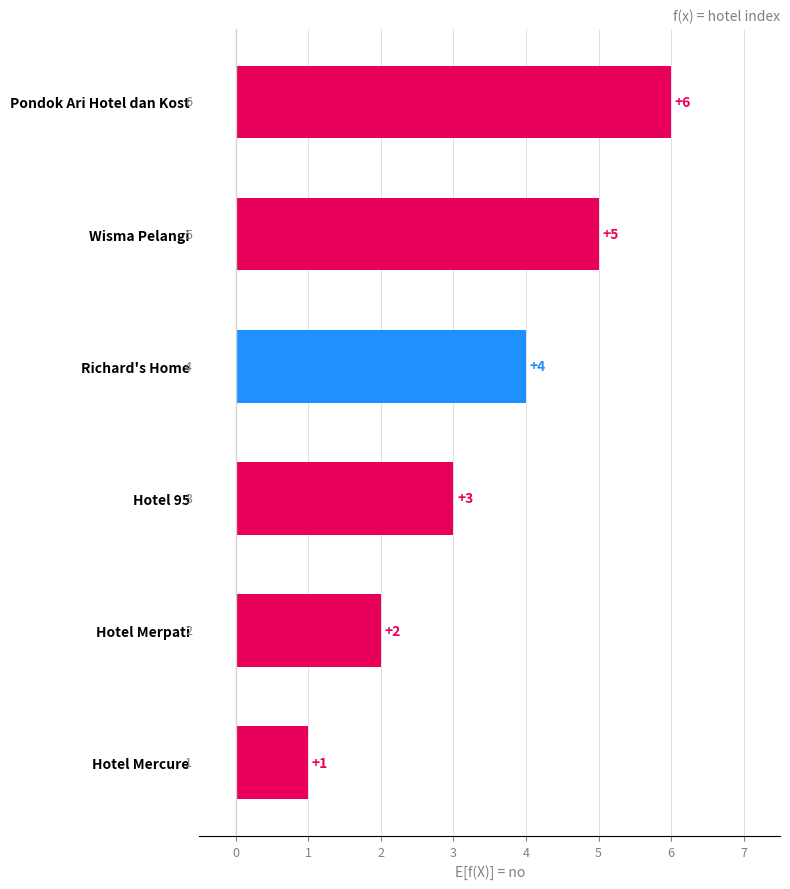

What is the greatest value displayed?

6